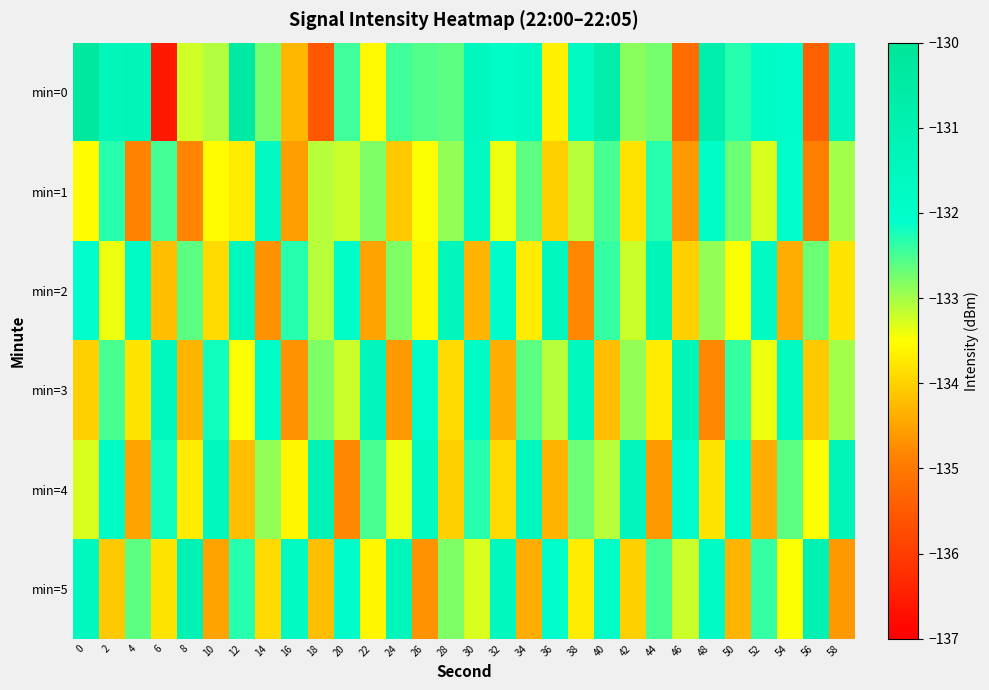

What is the difference between the highest and lowest values at 8?

3.6